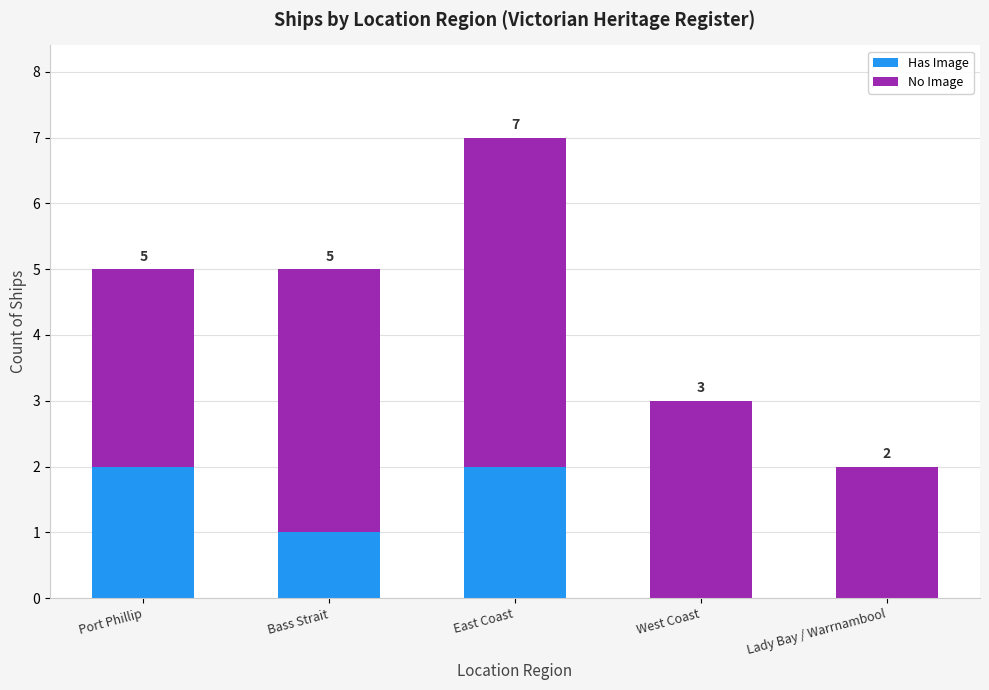

Reading right to left, transcribe the values for Has Image.

Lady Bay / Warrnambool=0	West Coast=0	East Coast=2	Bass Strait=1	Port Phillip=2